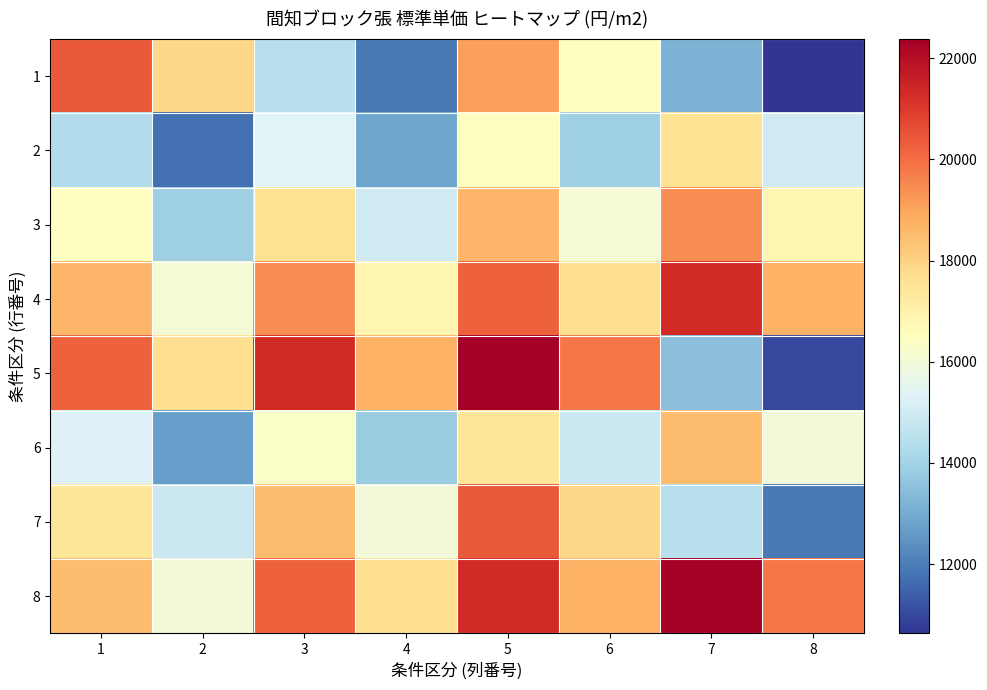

Which has a higher value, 2 or 7?

2